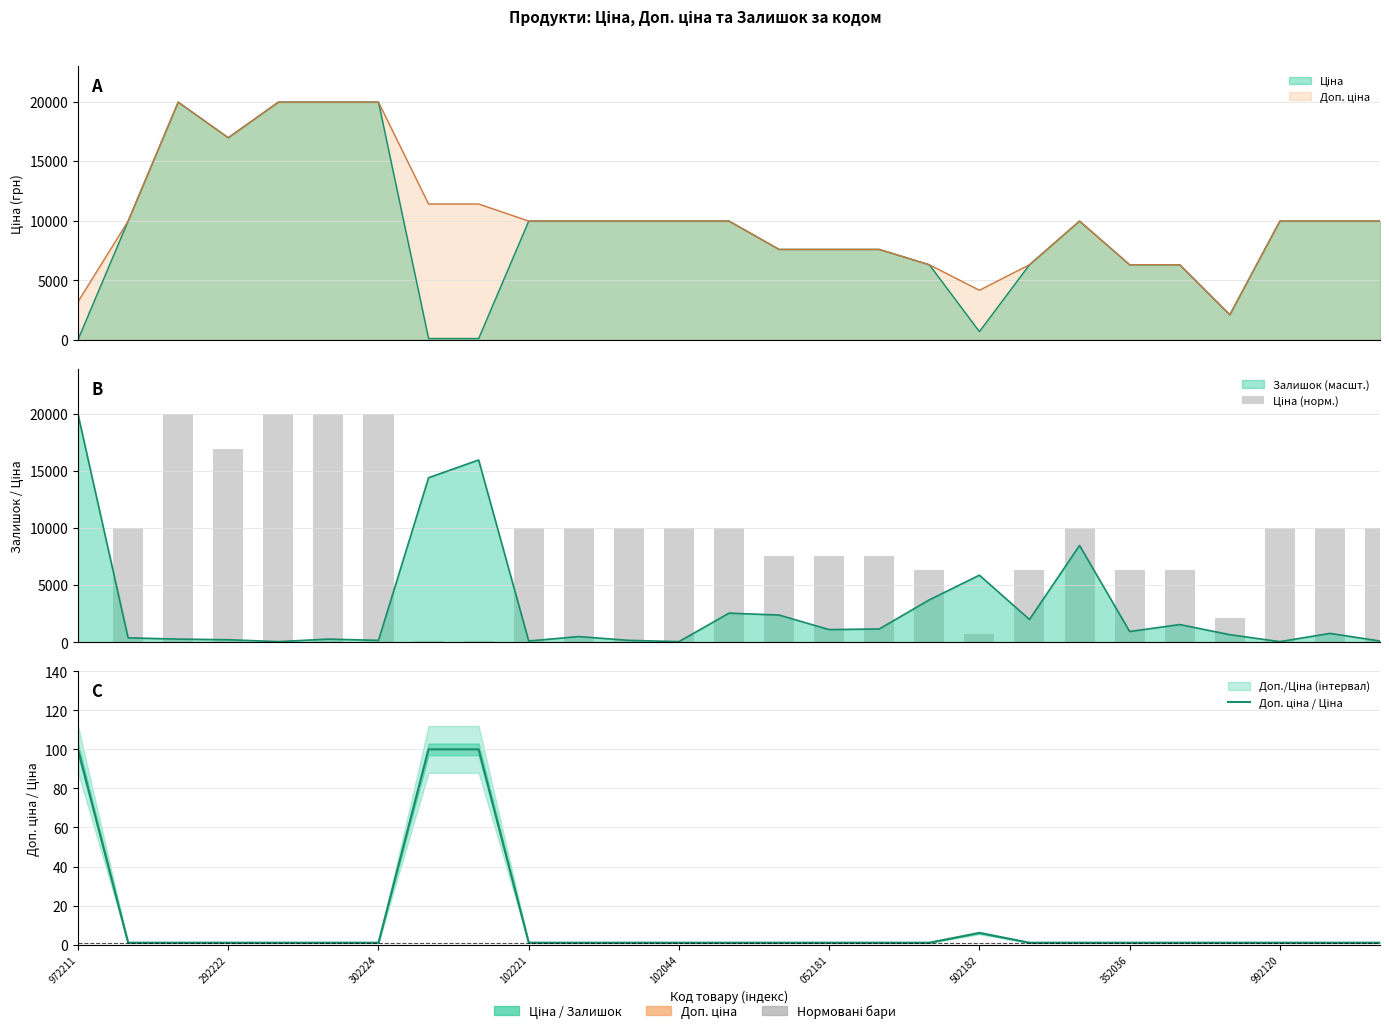

Reading right to left, list all the values displayed in this chart.

Ціна (норм.): 9975.0	9975.0	9975.0	2108.4	6308.8	6308.8	9975.0	6308.8	694.3	6308.8	7596.5	7596.5	7596.5	9975.0	9975.0	9975.0	9975.0	9975.0	114.1	114.1	19964.2	19964.2	19964.2	16976.3	19964.2	9975.0	32.0
Доп. ціна / Ціна: 1.0	1.0	1.0	1.0	1.0	1.0	1.0	1.0	6.0	1.0	1.0	1.0	1.0	1.0	1.0	1.0	1.0	1.0	100.0	100.0	1.0	1.0	1.0	1.0	1.0	1.0	100.0